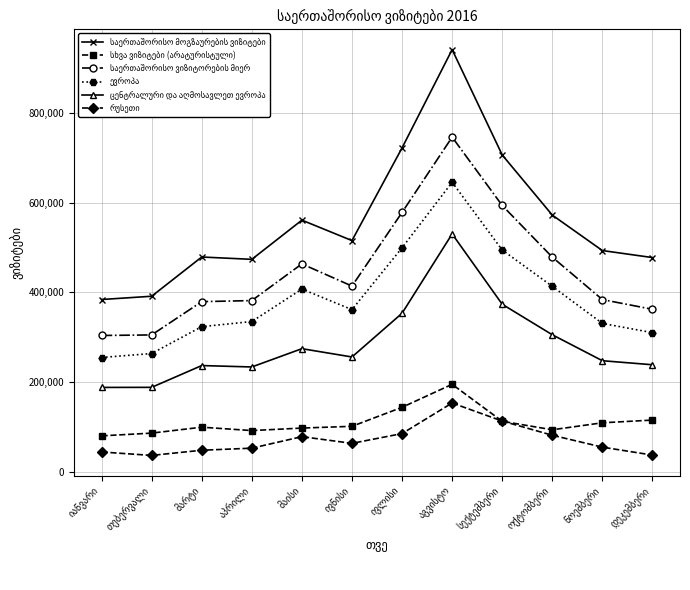

What is the smallest value displayed?

36565